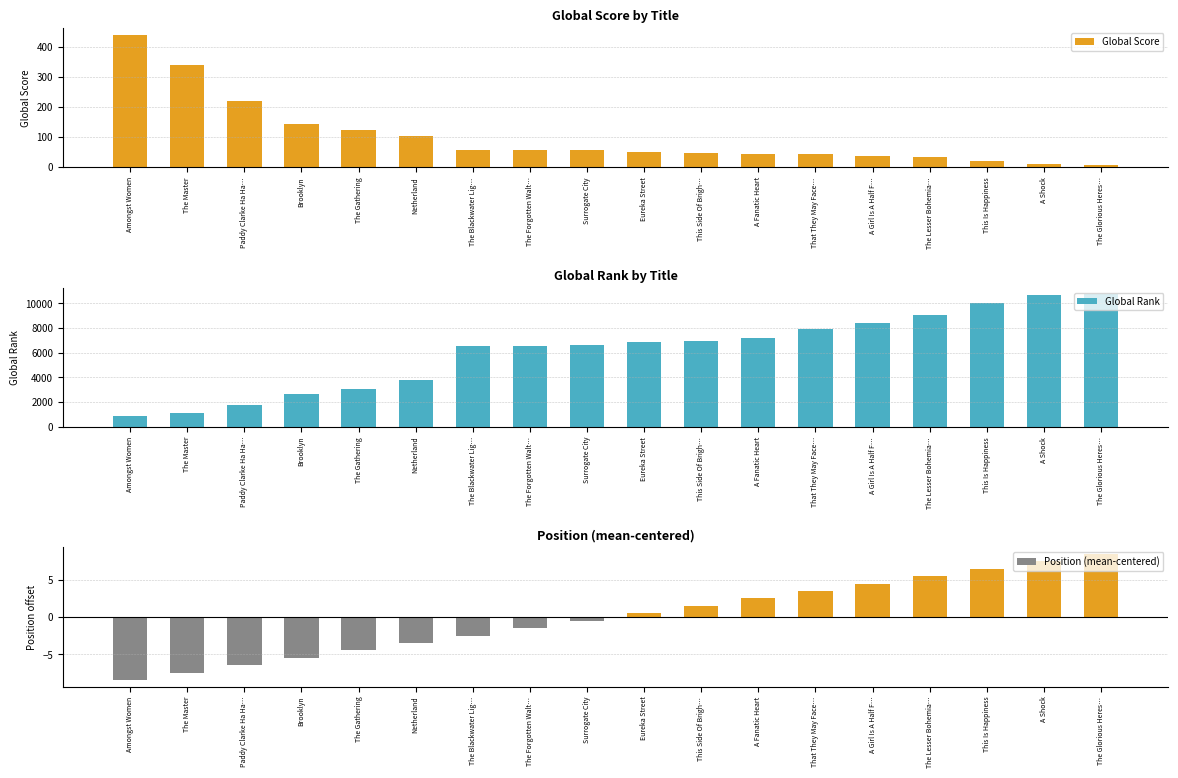

What is the value of the Global Score bar at the 5th from the left?

122